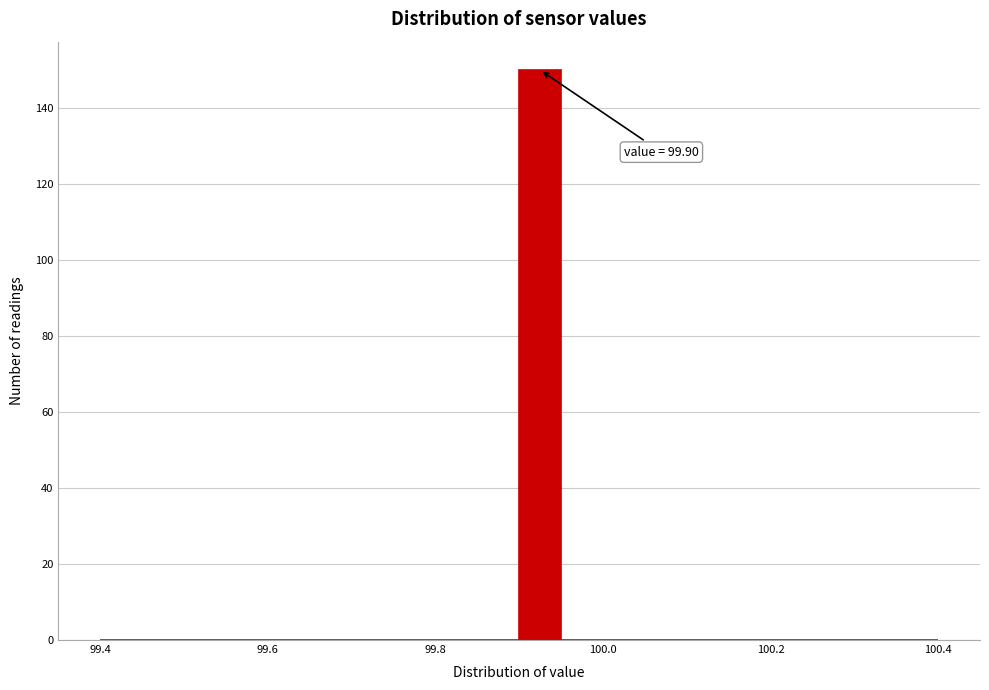

Read against the x-axis, roughly where is the centre of the tallest bar?

99.92